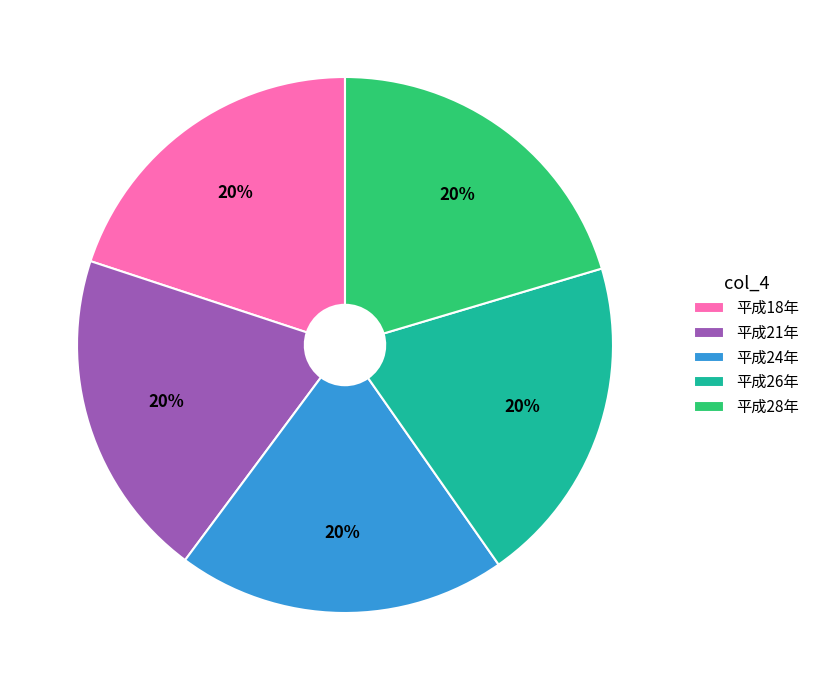

To the nearest percent, what percentage of the pie is 平成24年?

20%